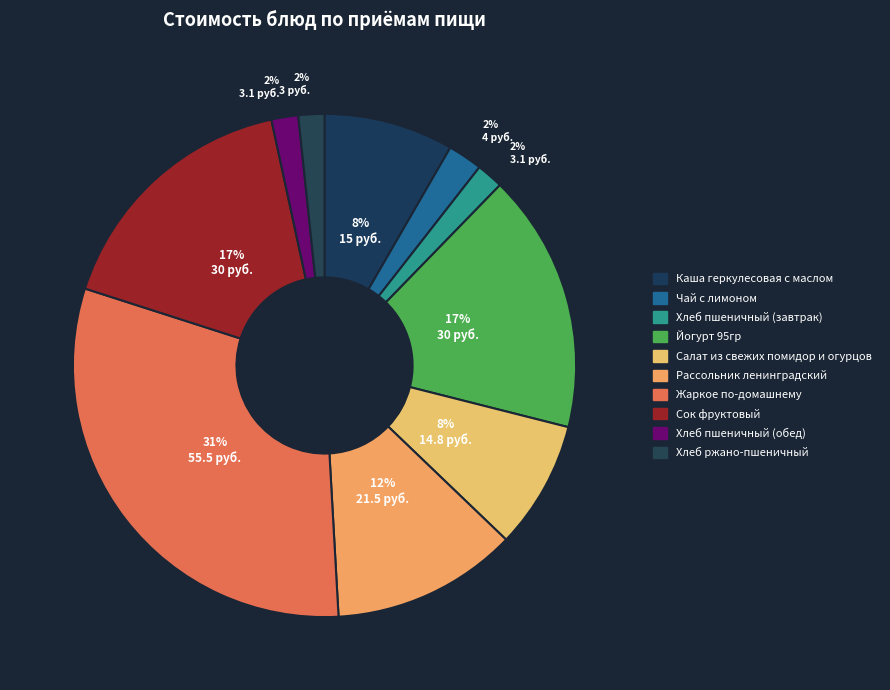

The Йогурт 95гр slice represents 17% of the pie. True or false?

True